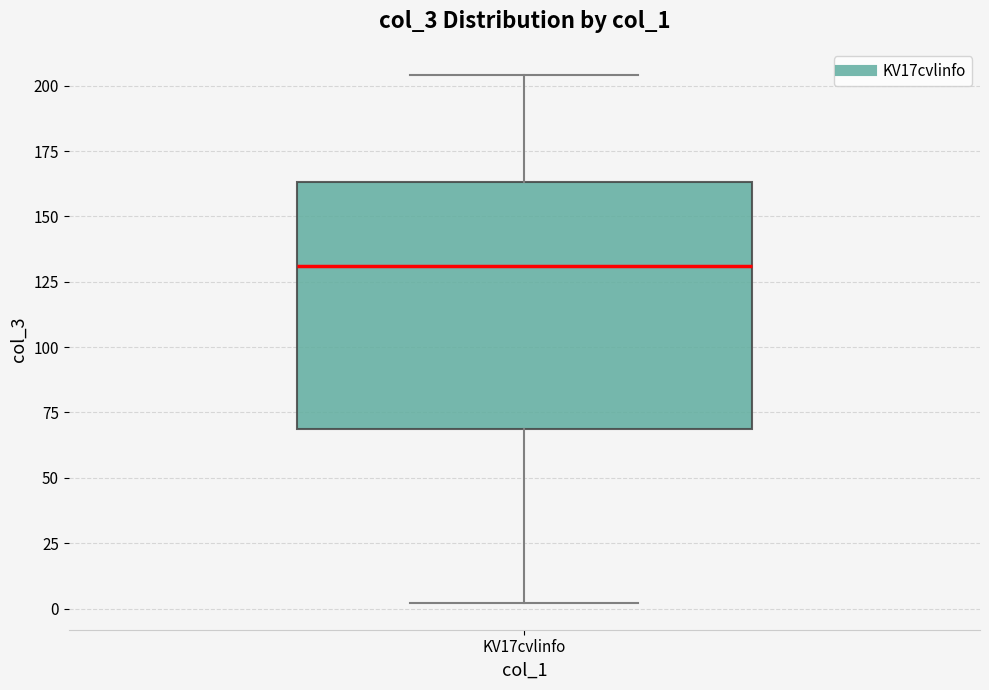

Transcribe this box plot: give where the median line is, the range the box spans, and where the two whiskers end, as read against the y-axis. The values are not printed on the chart, so give them approximately, as read against the axis.

median 130, box 70 to 165, whiskers 0 to 205